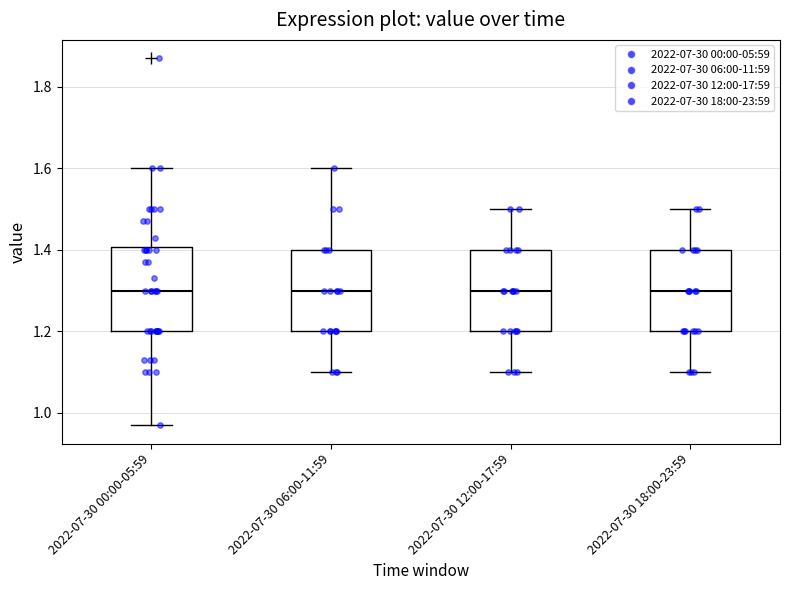

Where is the lower edge of the box for 2022-07-30 06:00-11:59 on the y-axis? The values are not printed on the chart, so give them approximately, as read against the axis.

1.20